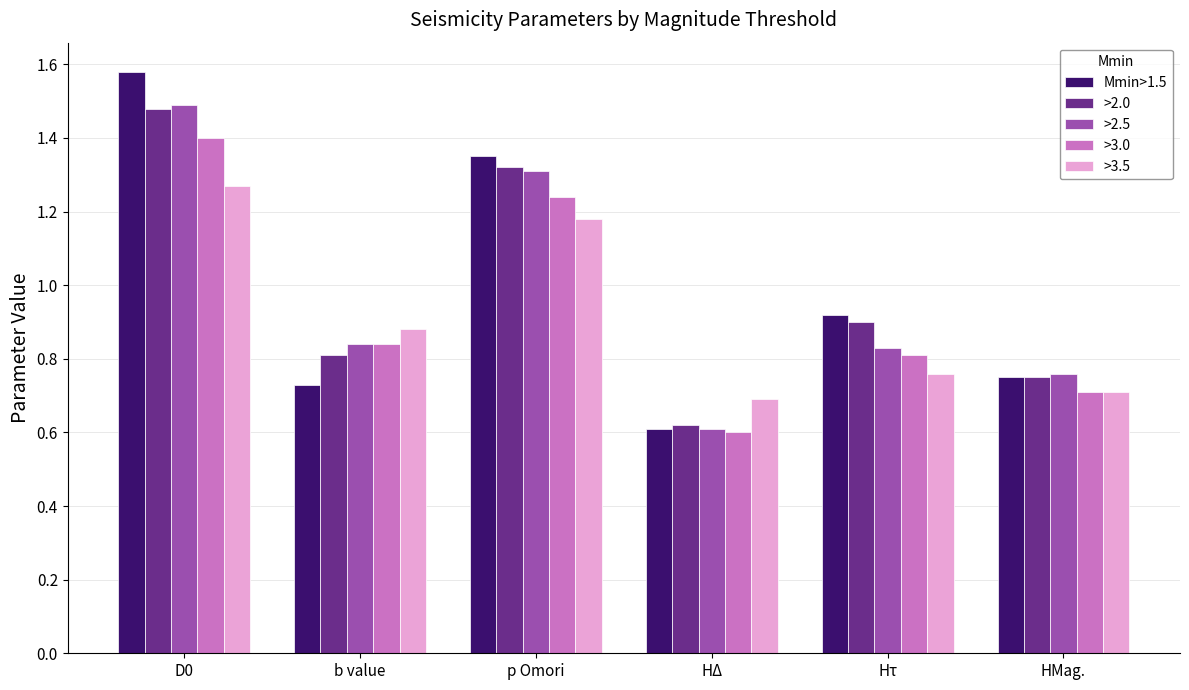

Is the value of >2.0 at HMag. greater than the value of Mmin>1.5 at Hτ?

No